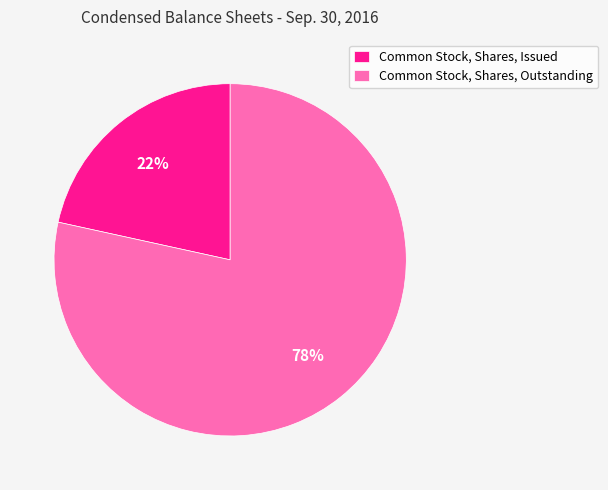

What is the majority slice?

Common Stock, Shares, Outstanding